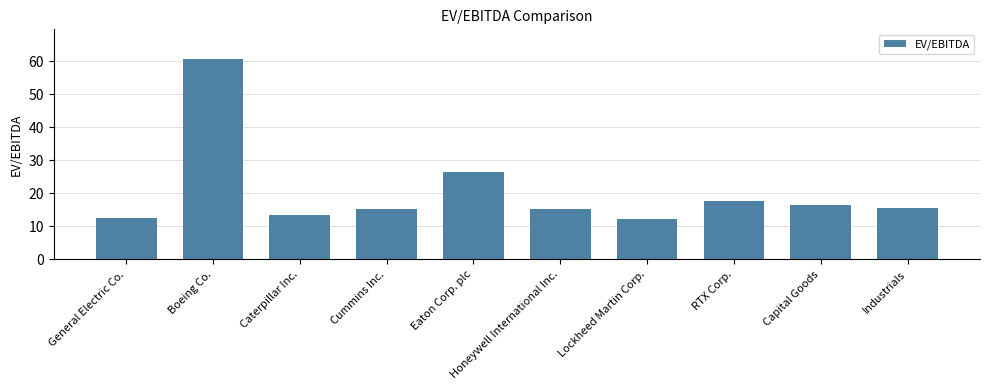

What is the ratio of the value at General Electric Co. to the value at Cummins Inc.?

0.8